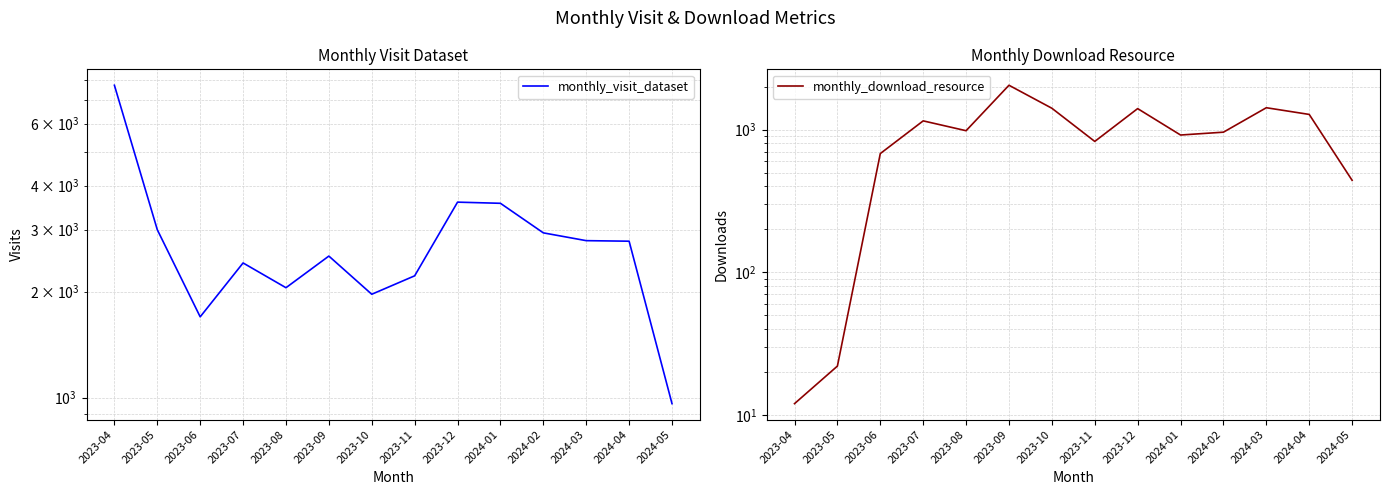

How many data points does each series have?

14